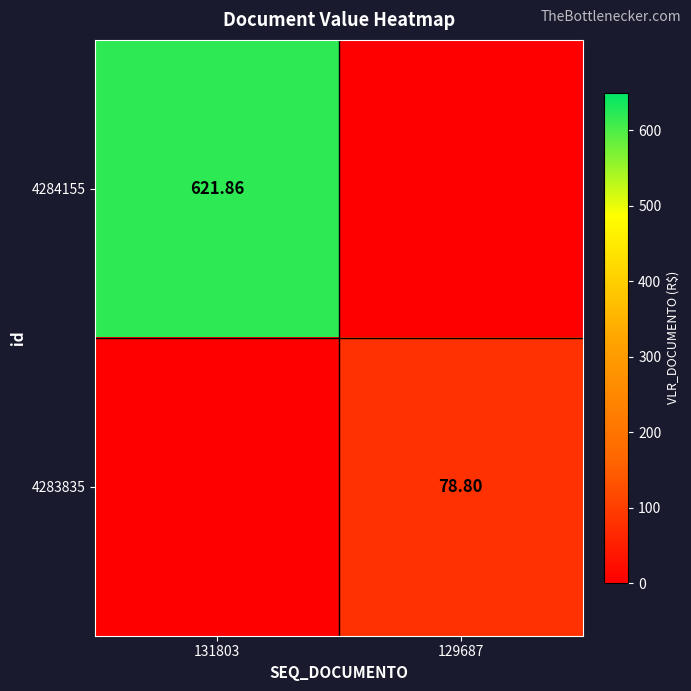

At which category is the sum across all series the highest?

131803